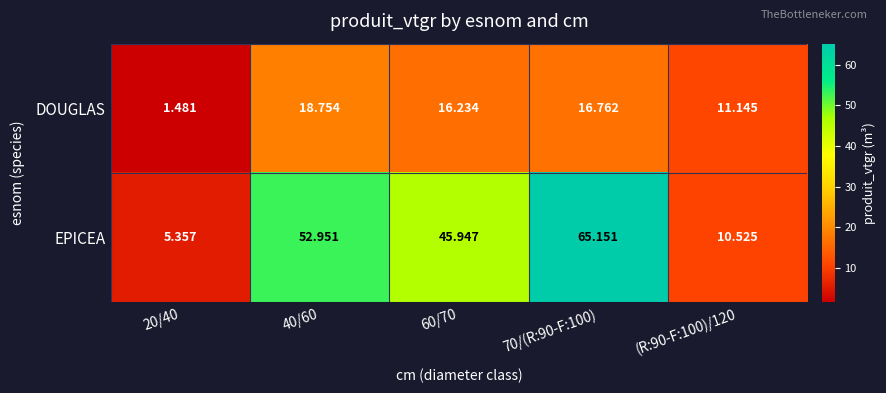

Rank the series by their maximum value, from lowest to highest.

DOUGLAS, EPICEA